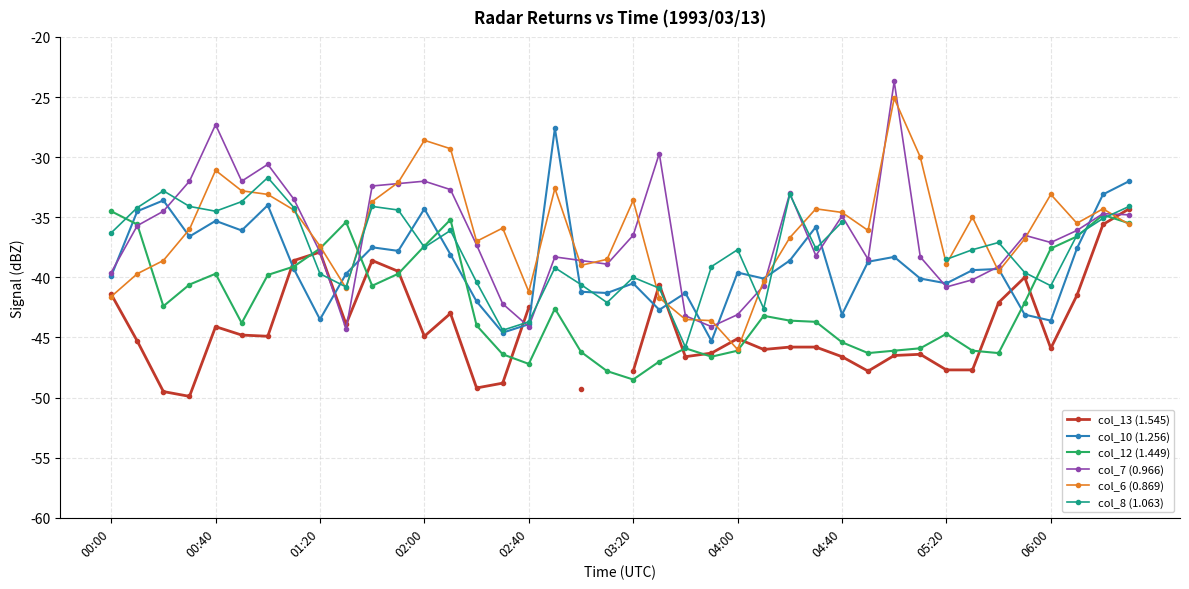

True or false: col_13 (1.545) has a value of -81.1 at 30.

False